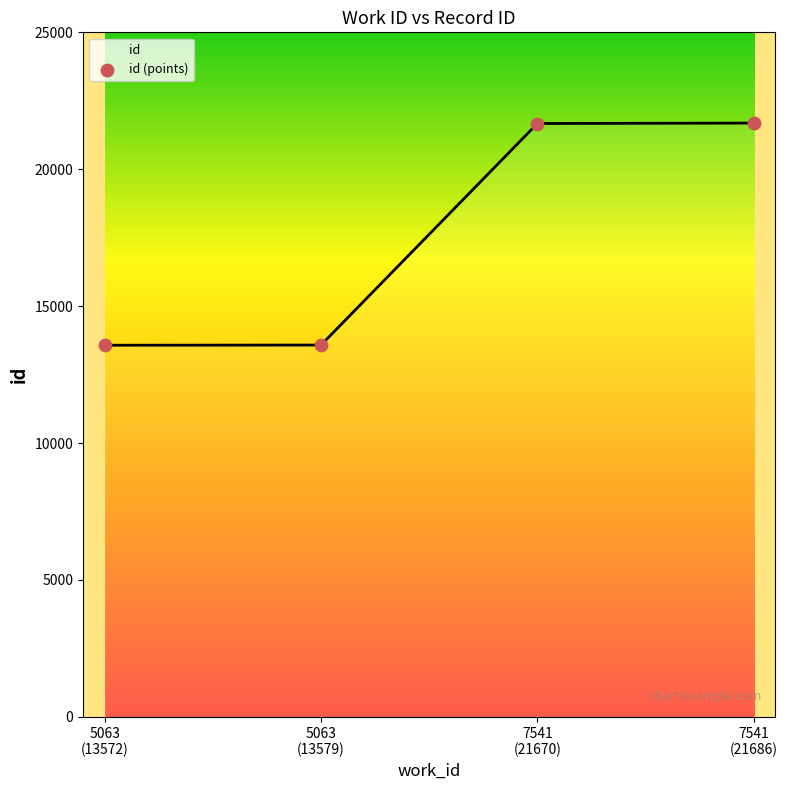

What is the change in value from 7541 (21670) to 7541 (21686)?

+16